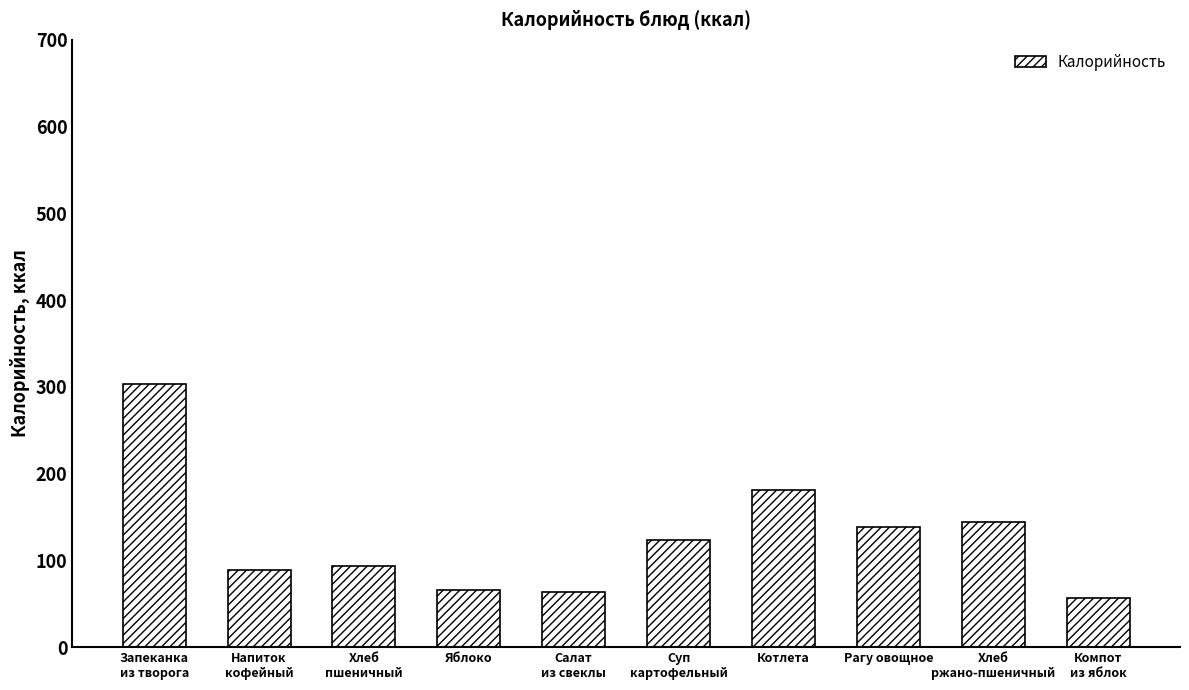

The value at Яблоко is 89.5. True or false?

False